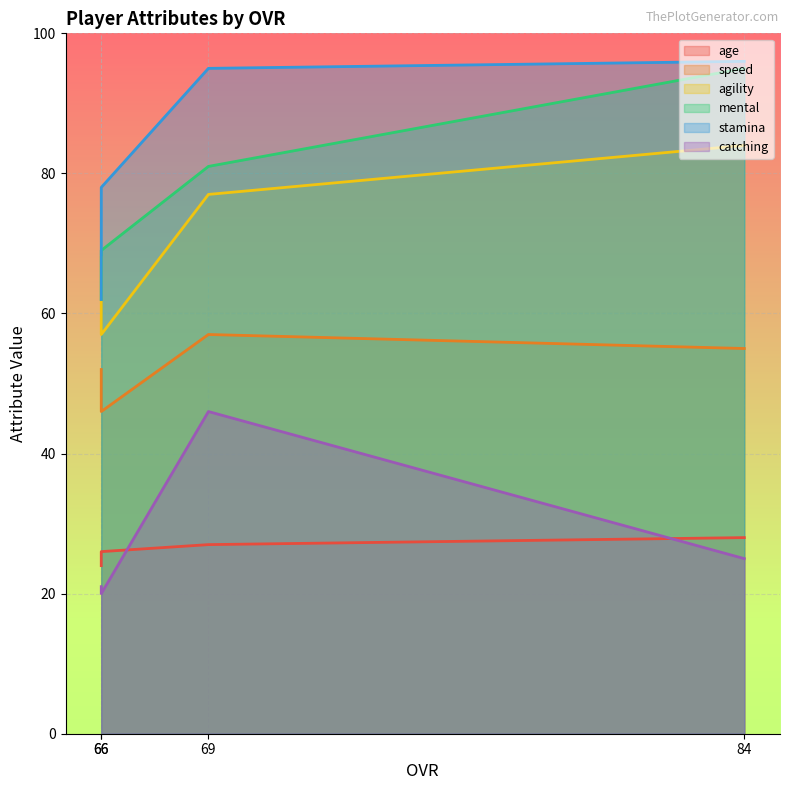

What is the difference between the highest and lowest values at 66?

58